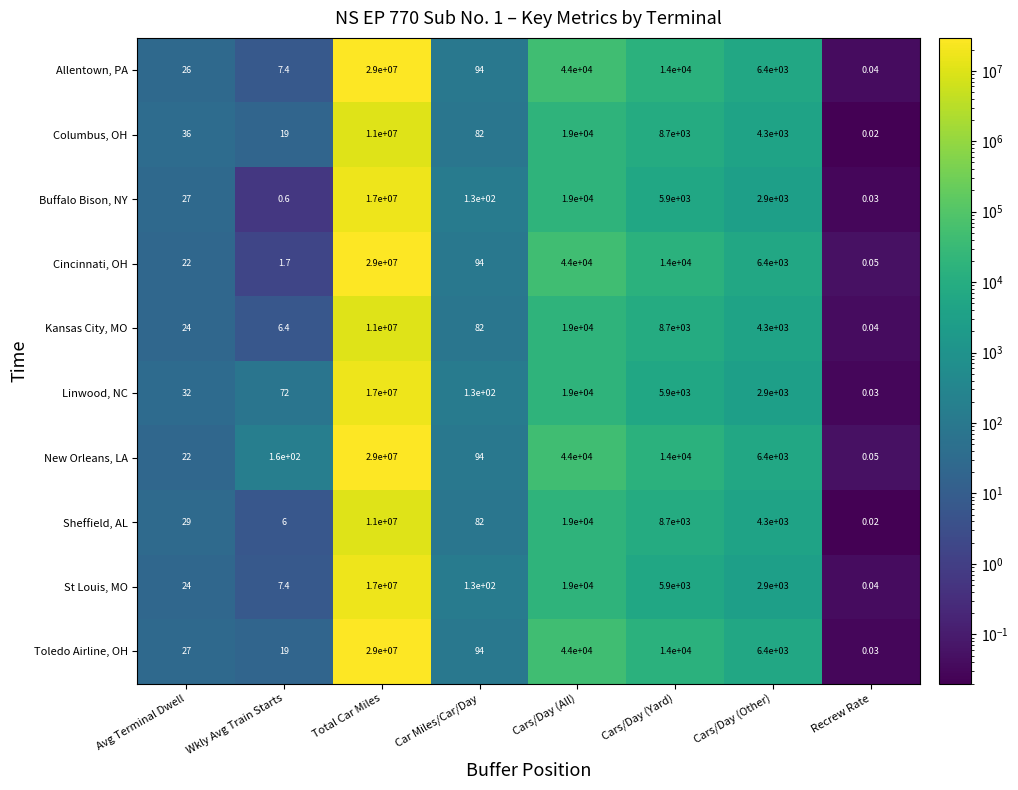

Where is Cincinnati, OH nearest to the value 14500000?

Cars/Day (All)